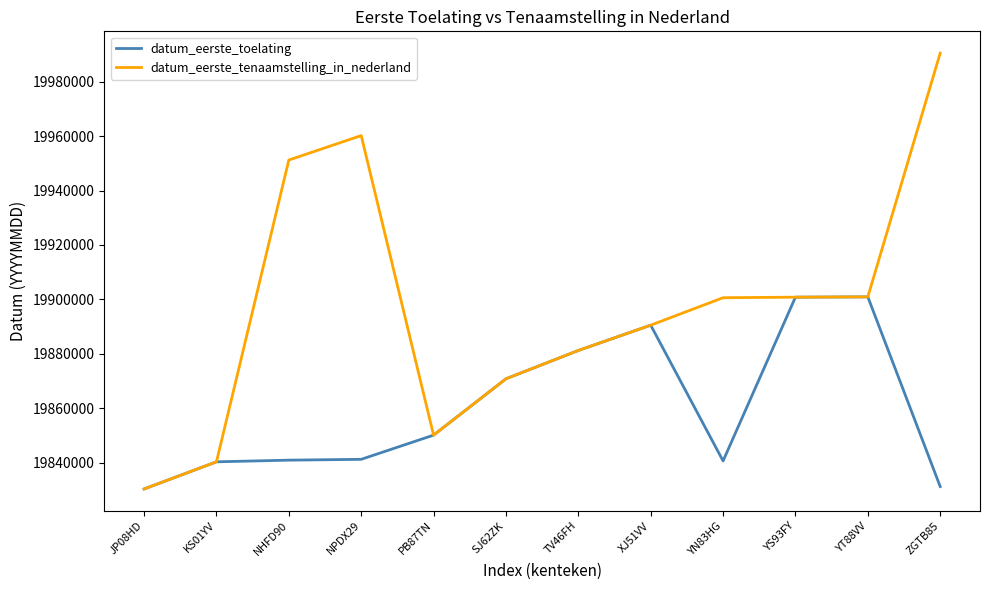

At which label is datum_eerste_toelating closest to 19865622?

SJ62ZK